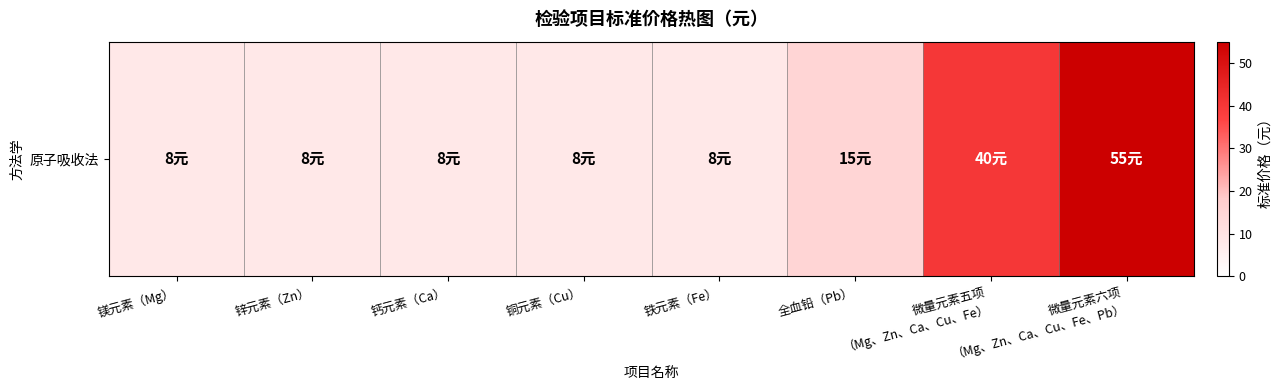

List the labels in order of value, smallest first.

镁元素（Mg）, 锌元素（Zn）, 钙元素（Ca）, 铜元素（Cu）, 铁元素（Fe）, 全血铅（Pb）, 微量元素五项
（Mg、Zn、Ca、Cu、Fe）, 微量元素六项
（Mg、Zn、Ca、Cu、Fe、Pb）